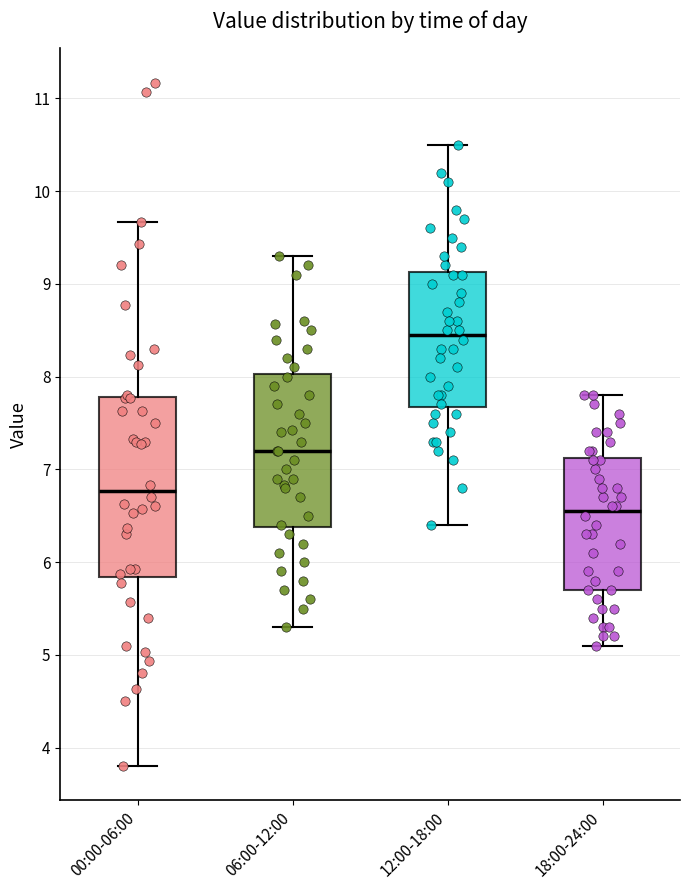

Reading left to right, transcribe this box plot: for each box, give where its median line is, the range the box spans, and where its two whiskers end, as read against the y-axis. The values are not printed on the chart, so give them approximately, as read against the axis.

00:00-06:00: median 6.8, box 5.8 to 7.8, whiskers 3.8 to 9.7
06:00-12:00: median 7.2, box 6.4 to 8.0, whiskers 5.3 to 9.3
12:00-18:00: median 8.5, box 7.7 to 9.1, whiskers 6.4 to 10.5
18:00-24:00: median 6.6, box 5.7 to 7.1, whiskers 5.1 to 7.8